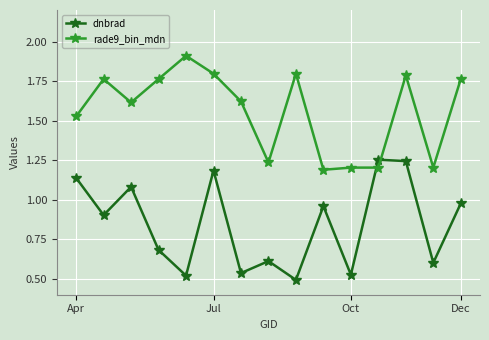

Rank the series by their maximum value, from highest to lowest.

rade9_bin_mdn, dnbrad